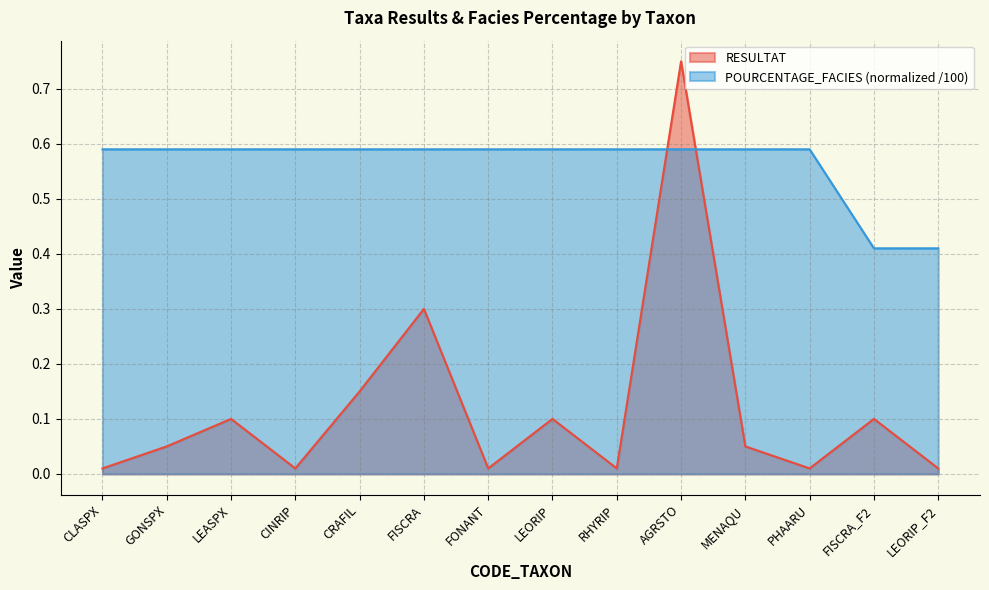

How many lines are shown in the chart?

2